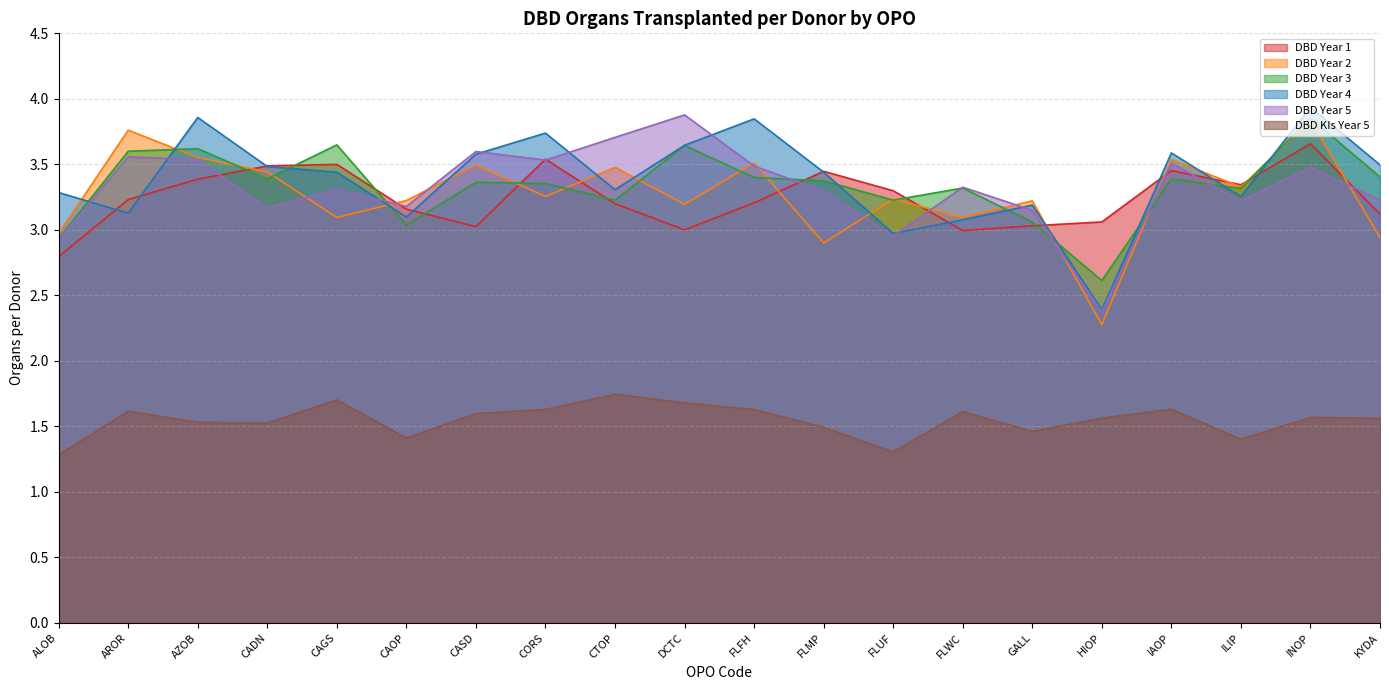

What is the maximum value shown in the chart?

3.9